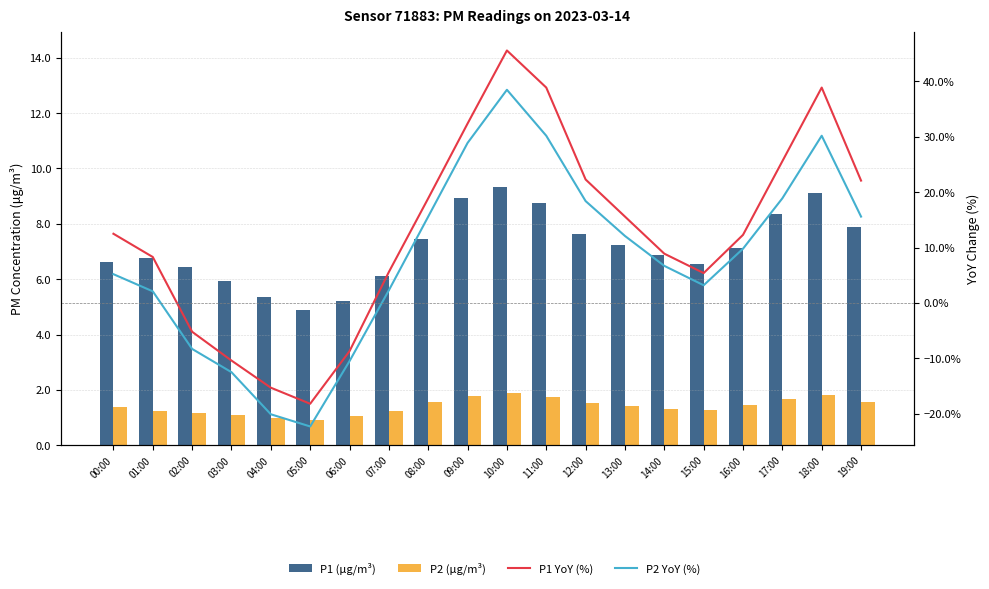

Where does the P2 (μg/m³) series first go above 1?

00:00